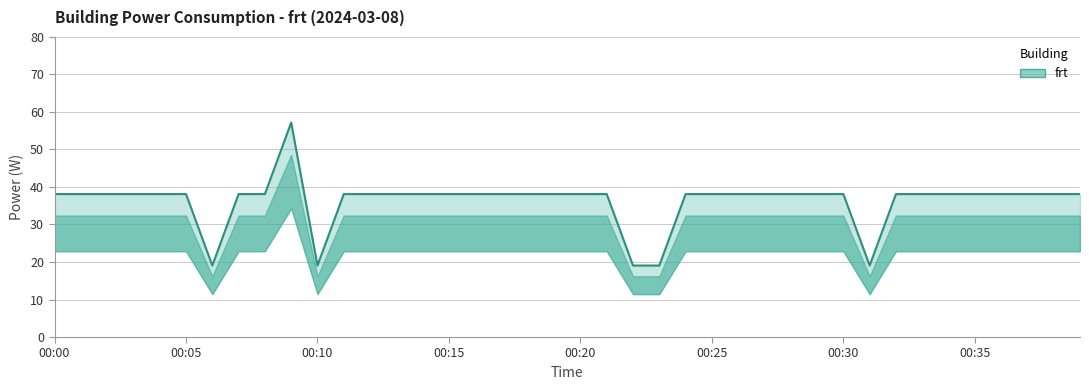

What is the sum of all values?

1448.2